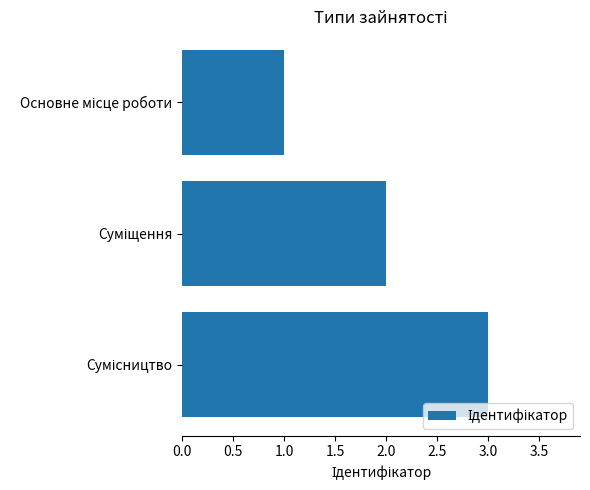

What is the sum of all values?

6